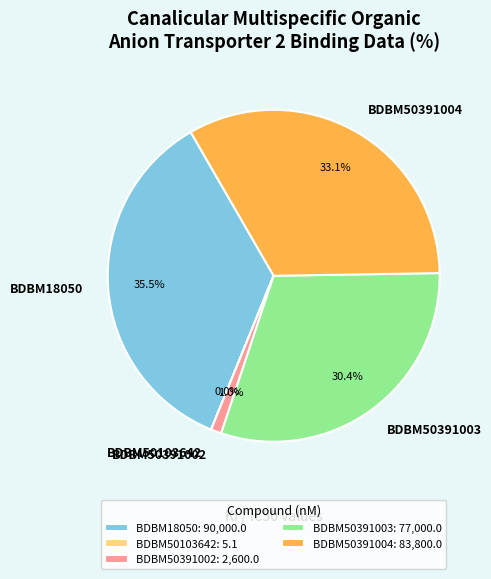

Combined, do BDBM18050 and BDBM50391002 account for over 50%?

No